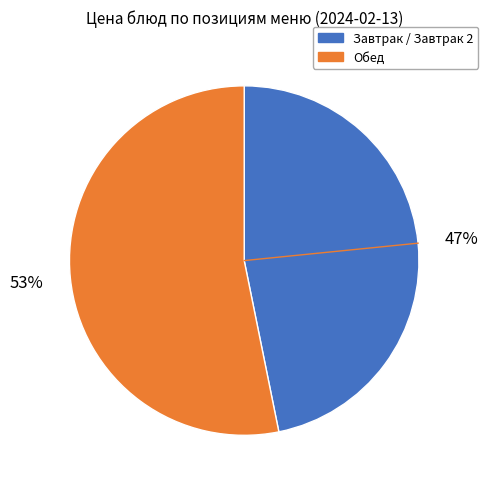

To the nearest percent, what is the average slice percentage?

50%